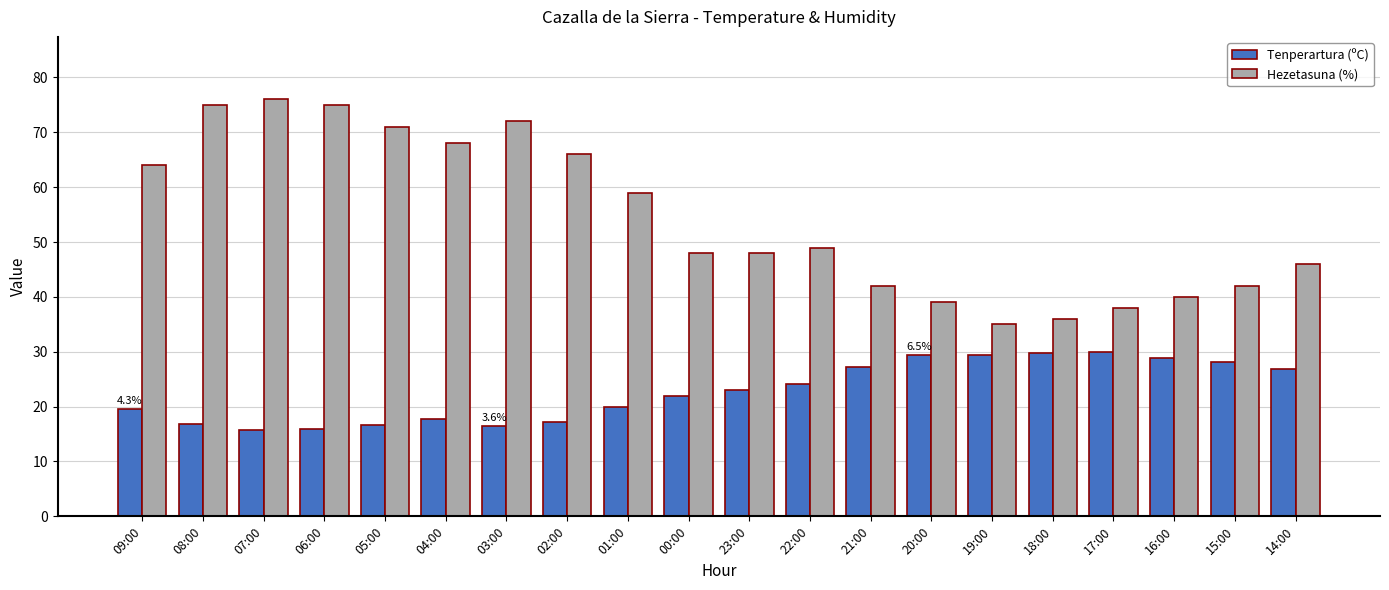

What is the approximate value of Hezetasuna (%) at 20:00?

39.0